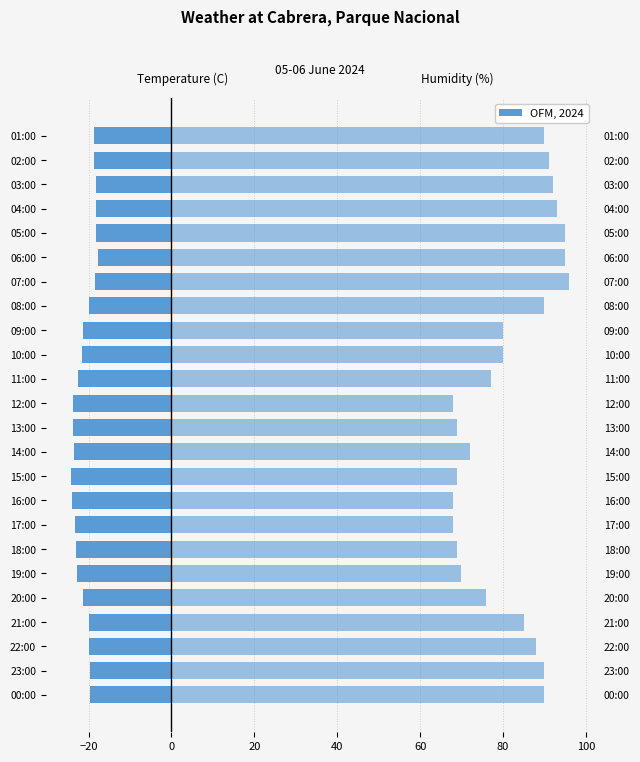

Rank the series by their average value, from lowest to highest.

Temperature (C), Humidity (%)